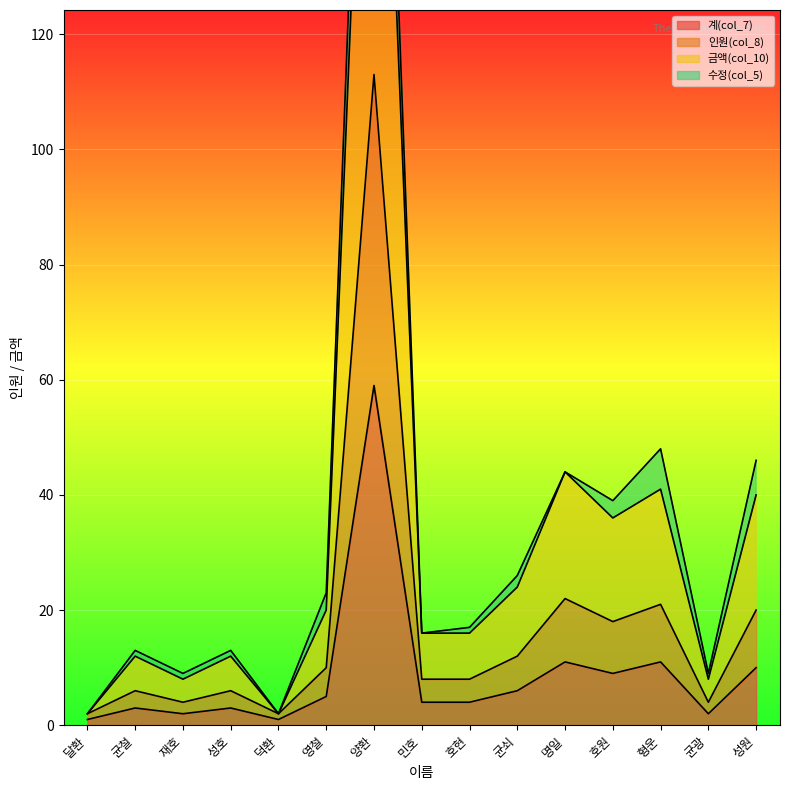

The value of 계(col_7) at 성원 is 10. True or false?

True